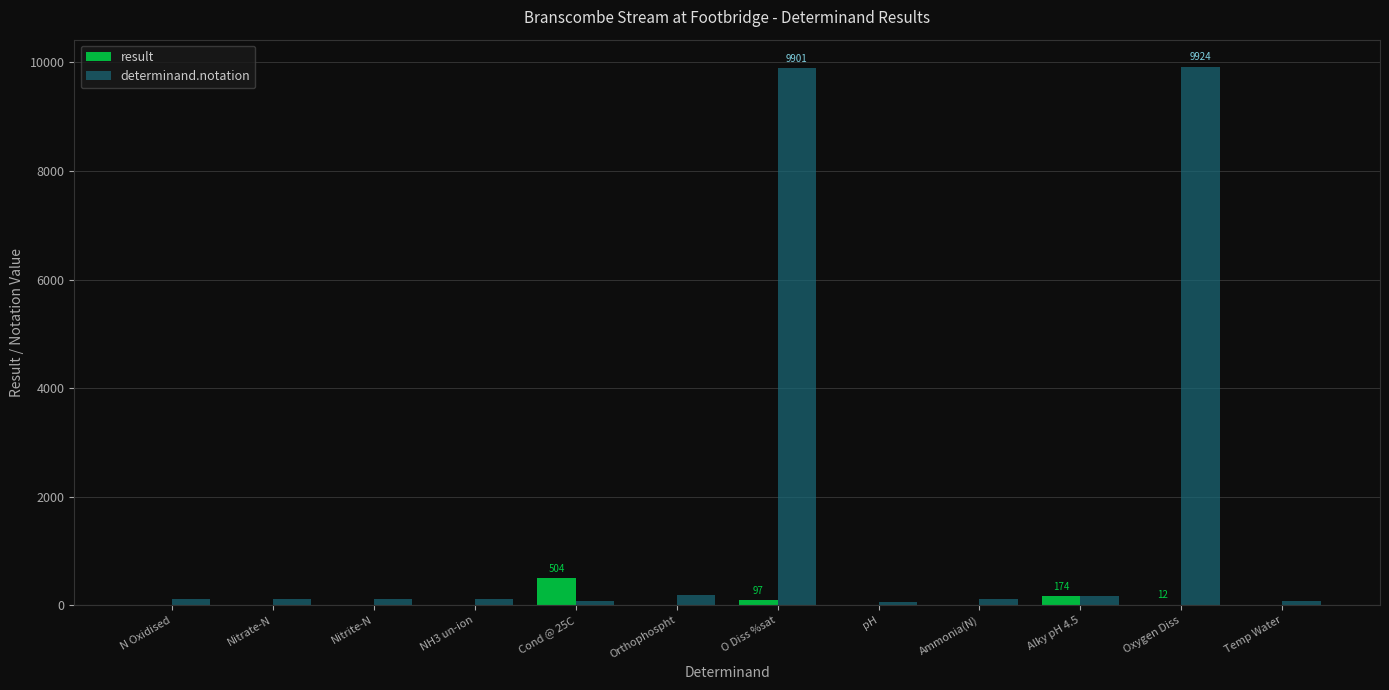

What is the average value of the determinand.notation series?

1746.8